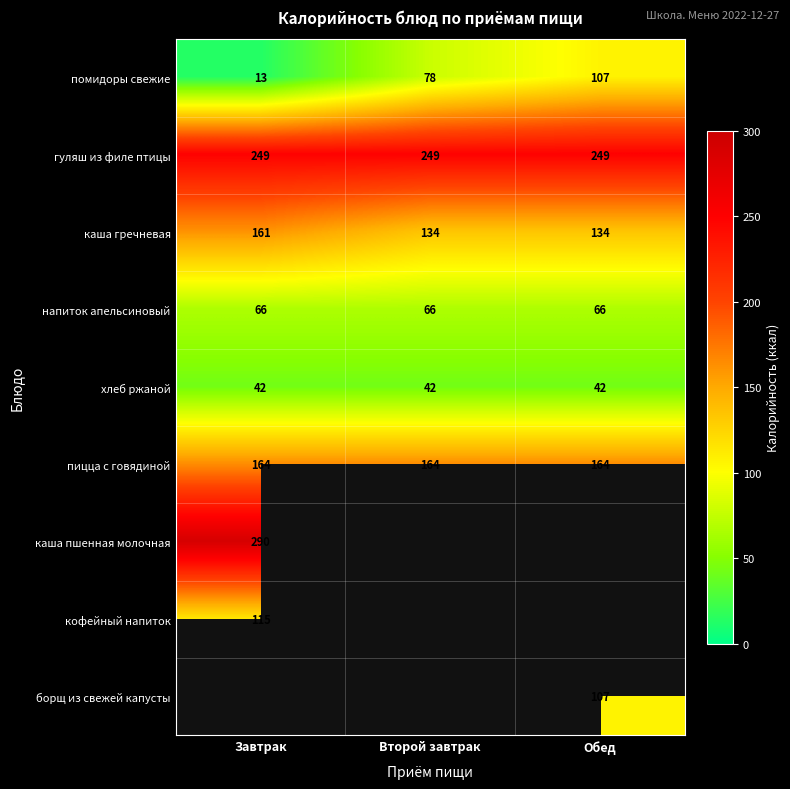

What is the spread (max minus min) of values at Второй завтрак?

207.0